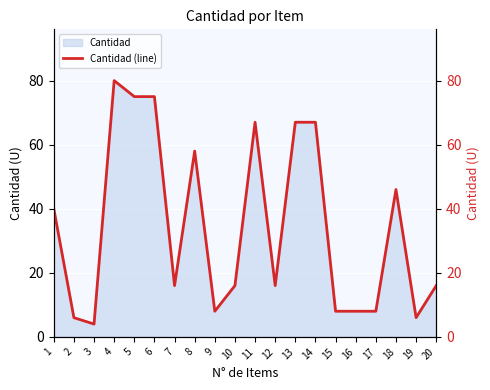

At which label is the value closest to 42?

1